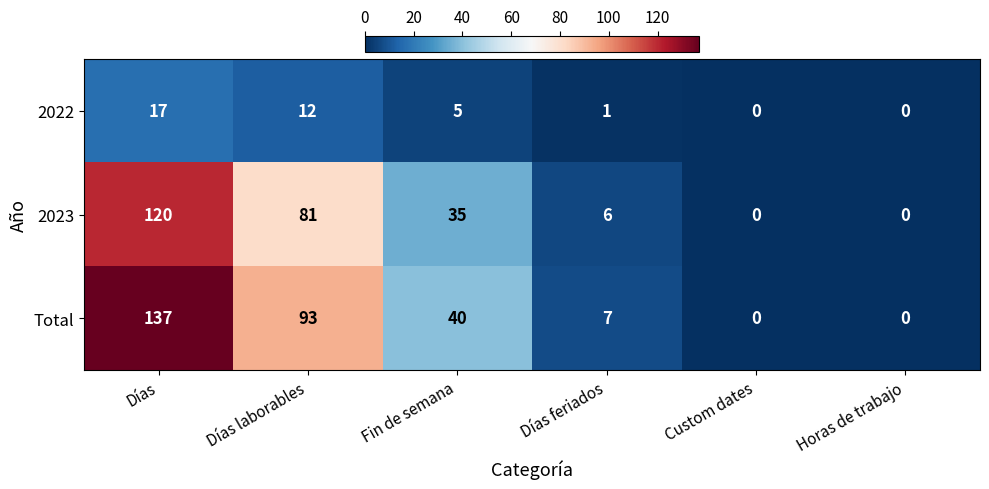

Count the number of categories in the chart.

6